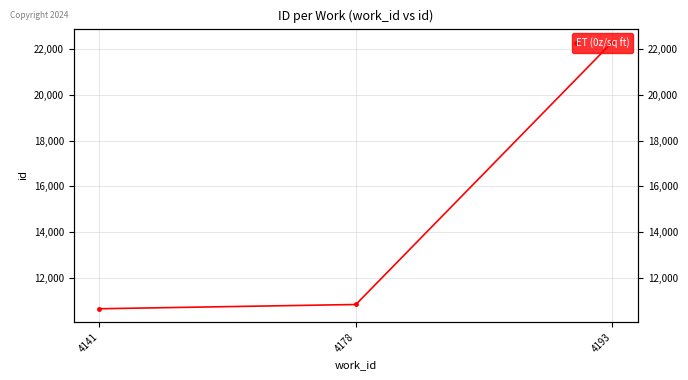

True or false: the data shows 3140 at 4178.

False